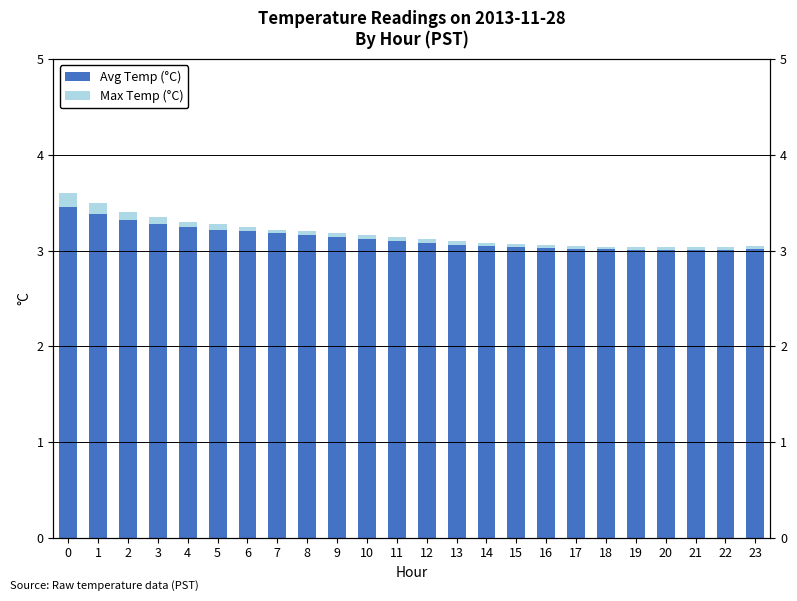

How many data points does each series have?

24